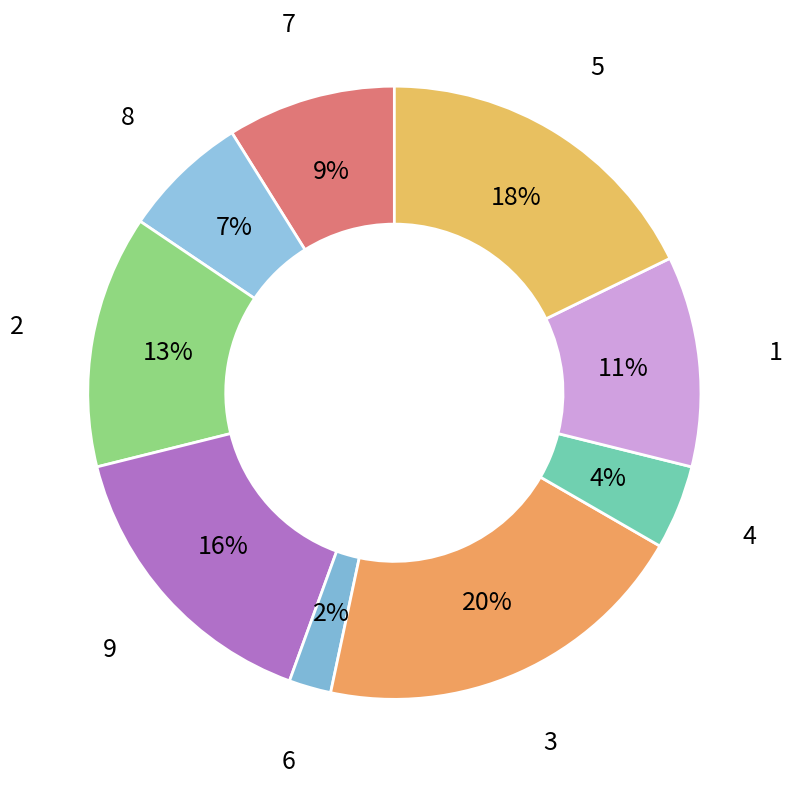

How many segments does this pie chart have?

9